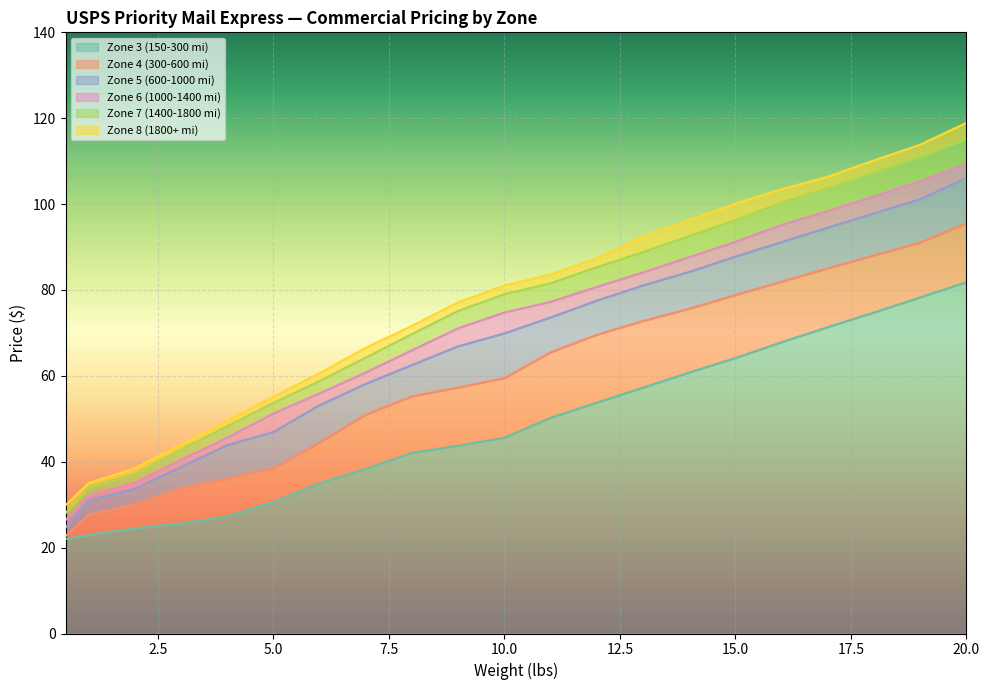

Reading left to right, transcribe all the data shown in this chart.

Zone 3 (150-300 mi): 22.0	22.9	24.5	25.6	27.3	30.6	35.0	38.3	42.1	43.7	45.6	50.2	53.8	57.3	60.8	64.2	67.8	71.4	74.8	78.3	81.8
Zone 4 (300-600 mi): 22.7	27.6	30.1	33.9	36.1	38.5	44.5	51.0	55.2	57.3	59.5	65.5	69.6	72.8	75.6	78.8	81.9	85.0	88.1	91.1	95.6
Zone 5 (600-1000 mi): 24.7	30.9	33.7	38.8	43.9	46.9	53.2	58.1	62.5	66.9	69.9	73.6	77.5	81.1	84.2	87.8	91.2	94.5	97.8	101.1	106.1
Zone 6 (1000-1400 mi): 26.4	32.0	35.1	40.5	45.6	51.2	56.0	60.8	66.0	71.1	74.8	77.2	80.7	84.1	87.6	91.2	95.2	98.4	101.8	105.3	109.4
Zone 7 (1400-1800 mi): 28.0	34.0	37.1	42.9	48.3	53.7	58.8	64.2	69.8	75.1	79.0	81.6	85.3	88.8	92.5	96.2	100.4	103.7	107.3	111.0	115.3
Zone 8 (1800+ mi): 29.9	35.0	38.5	44.0	49.5	55.1	60.6	66.5	71.7	77.2	81.0	83.6	87.4	92.4	96.2	100.1	103.5	106.4	110.2	113.8	118.9